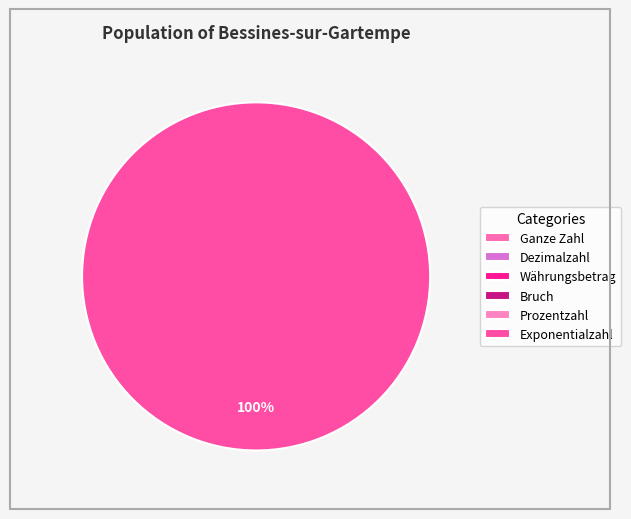

What is the change in value from Ganze Zahl to Exponentialzahl?

+78899999999988.0